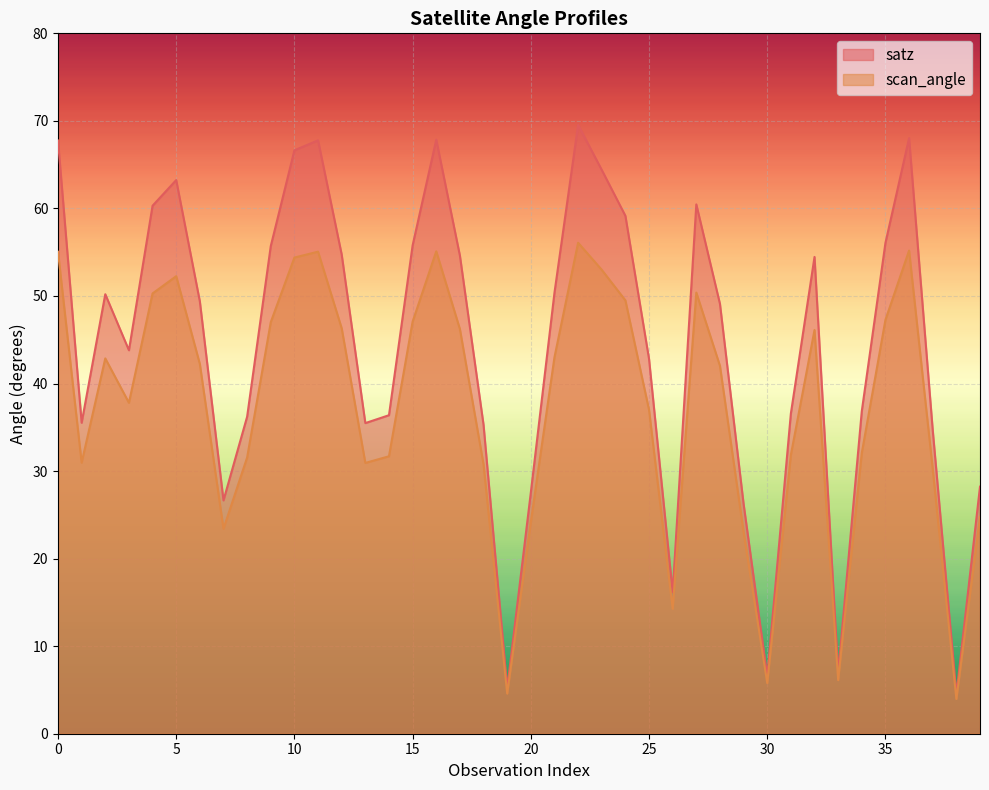

Reading left to right, extract all data points from this chart.

satz: 0=67.8	1=35.5	2=50.2	3=43.8	4=60.3	5=63.2	6=49.4	7=26.6	8=36.2	9=55.7	10=66.6	11=67.8	12=54.7	13=35.5	14=36.4	15=55.8	16=67.8	17=54.6	18=35.3	19=5.2	20=27.6	21=50.4	22=69.5	23=64.4	24=59.2	25=42.8	26=16.2	27=60.5	28=49.1	29=26.2	30=6.5	31=36.6	32=54.5	33=6.9	34=36.9	35=56.1	36=68.0	37=34.7	38=4.5	39=28.2
scan_angle: 0=55.0	1=31.0	2=42.9	3=37.8	4=50.3	5=52.3	6=42.2	7=23.4	8=31.6	9=47.0	10=54.4	11=55.1	12=46.3	13=30.9	14=31.7	15=47.1	16=55.1	17=46.2	18=30.8	19=4.6	20=24.2	21=43.0	22=56.1	23=53.0	24=49.5	25=37.0	26=14.3	27=50.4	28=42.0	29=23.1	30=5.8	31=31.9	32=46.1	33=6.1	34=32.1	35=47.3	36=55.2	37=30.2	38=4.0	39=24.8